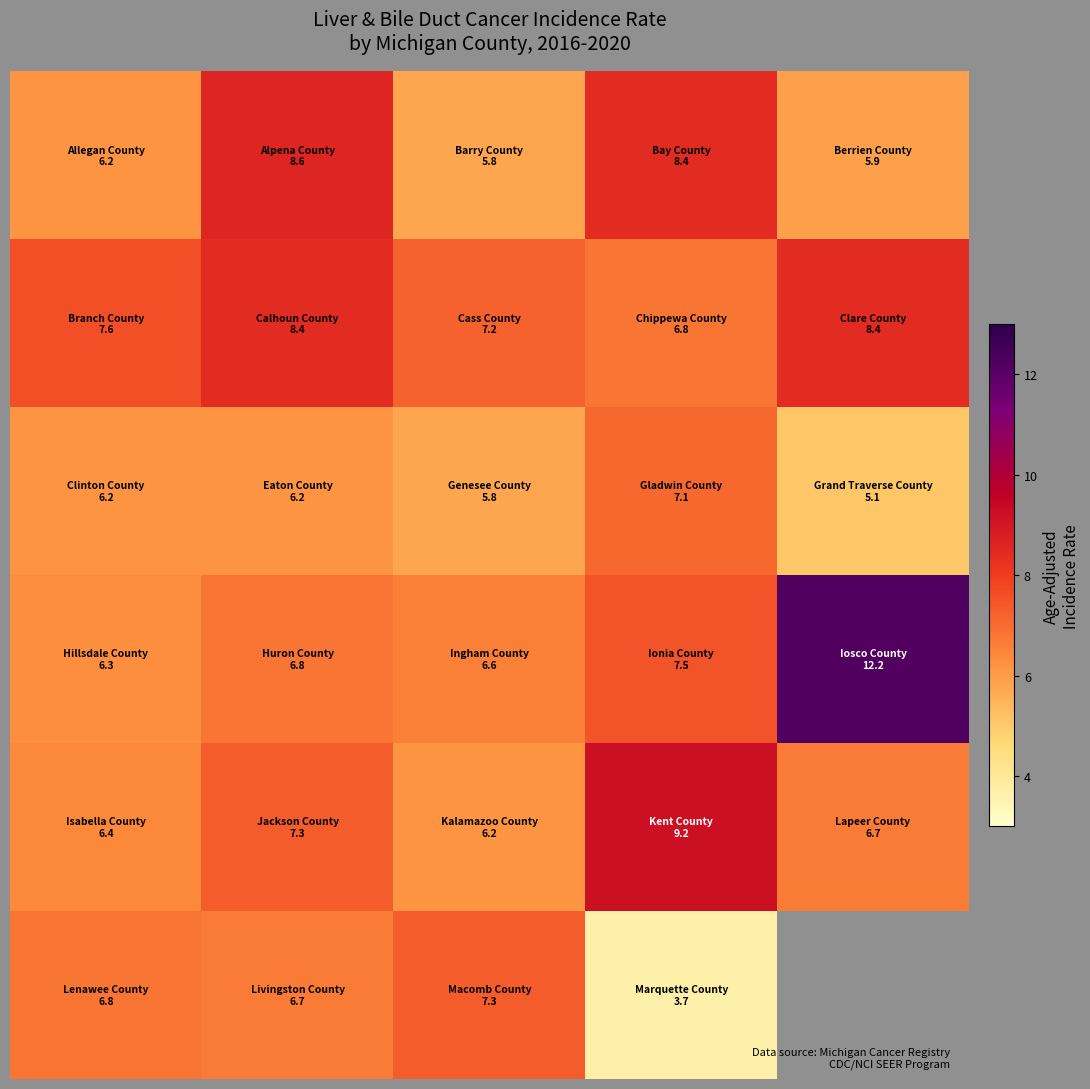

At how many categories does at least one series exceed 10?

1